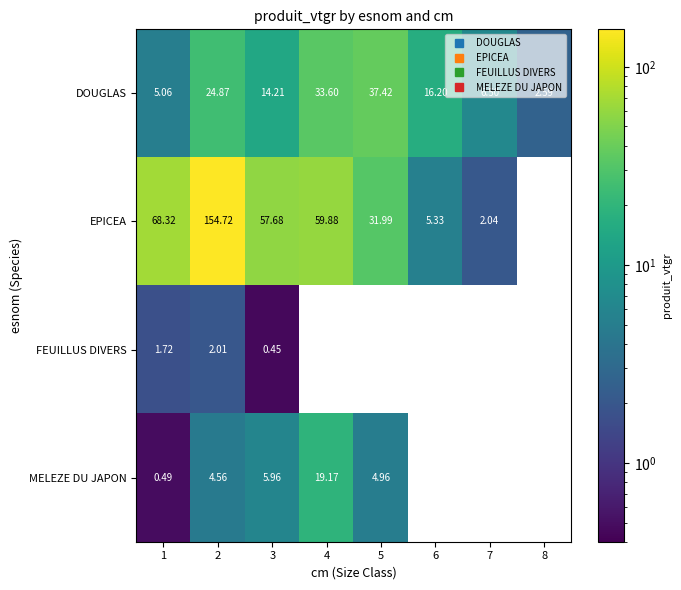

List the labels in order of DOUGLAS value, largest first.

5, 4, 2, 6, 3, 7, 1, 8